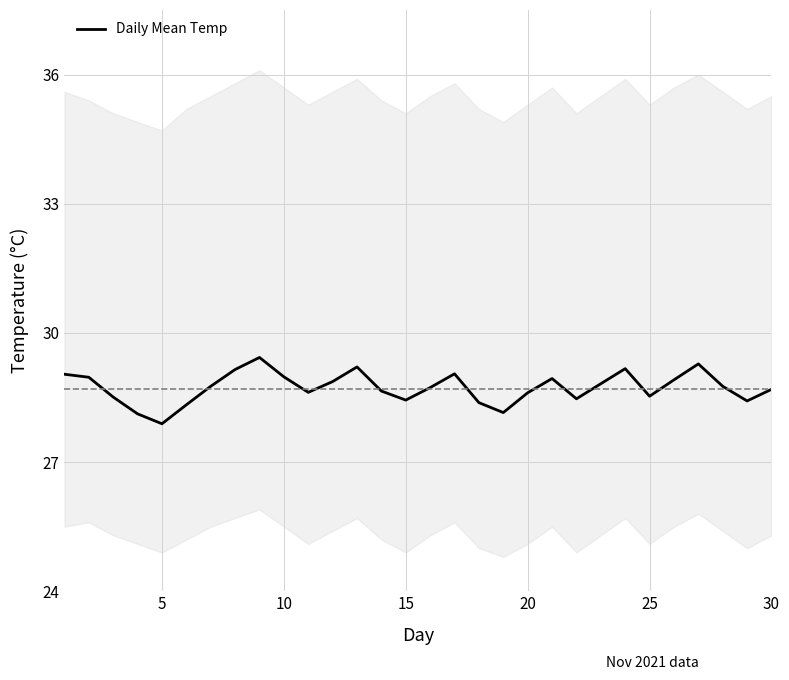

What is the minimum value for Daily Mean Temp?

27.9